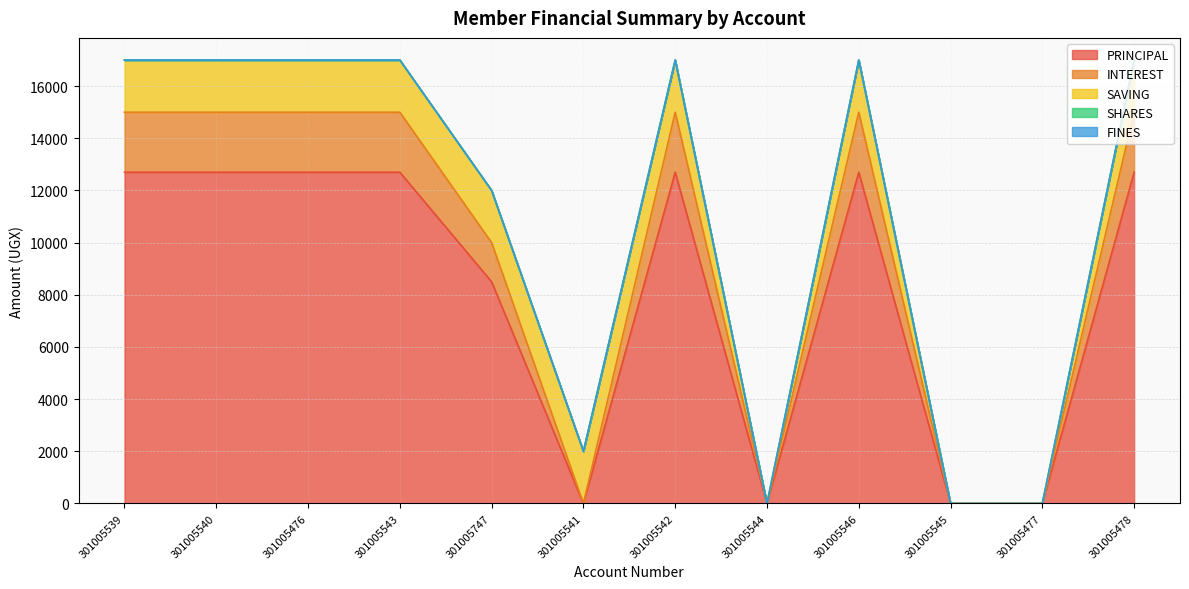

The PRINCIPAL series shows 8500 at 301005747. True or false?

True